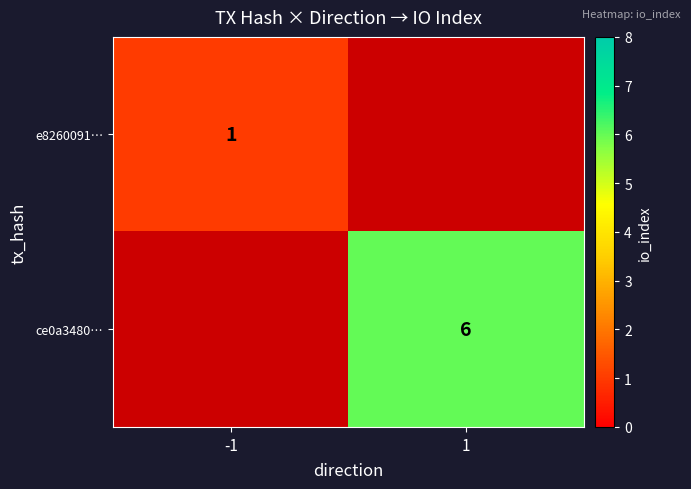

Is it true that ce0a3480… equals 6 at 1?

True